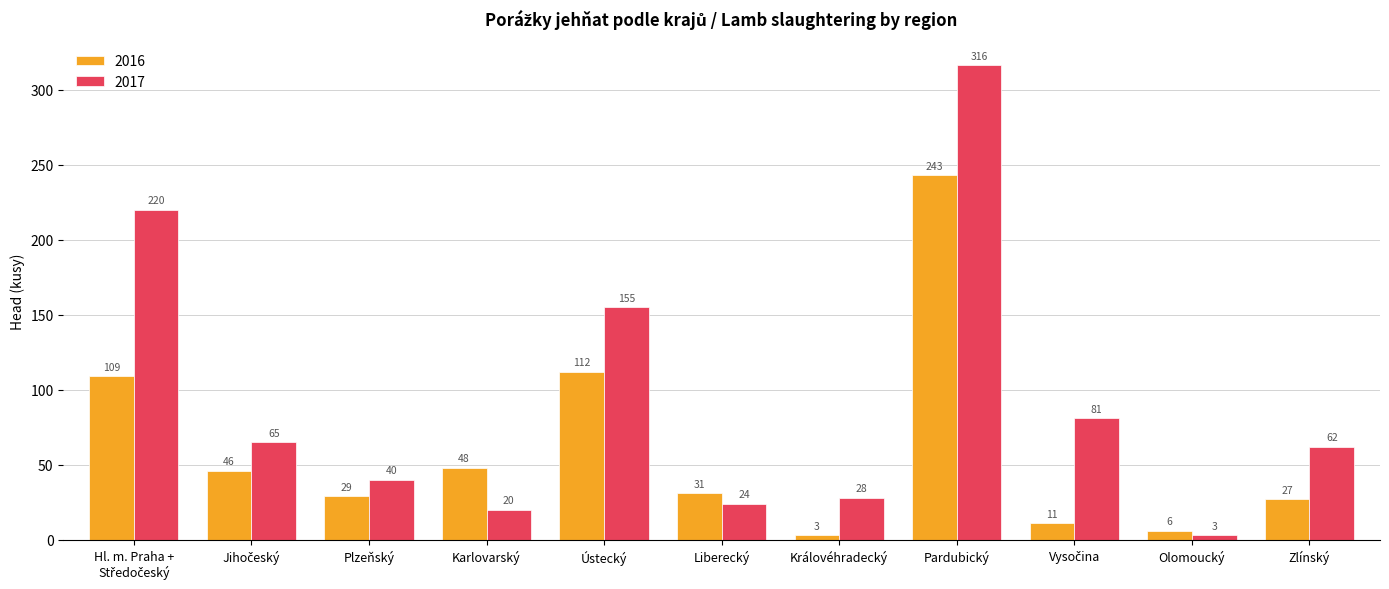

What are all the series names shown in the legend?

2016, 2017